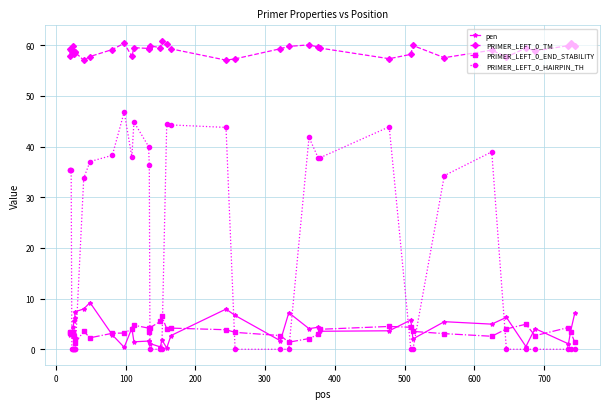

Which series has the widest spread of values?

PRIMER_LEFT_0_HAIRPIN_TH